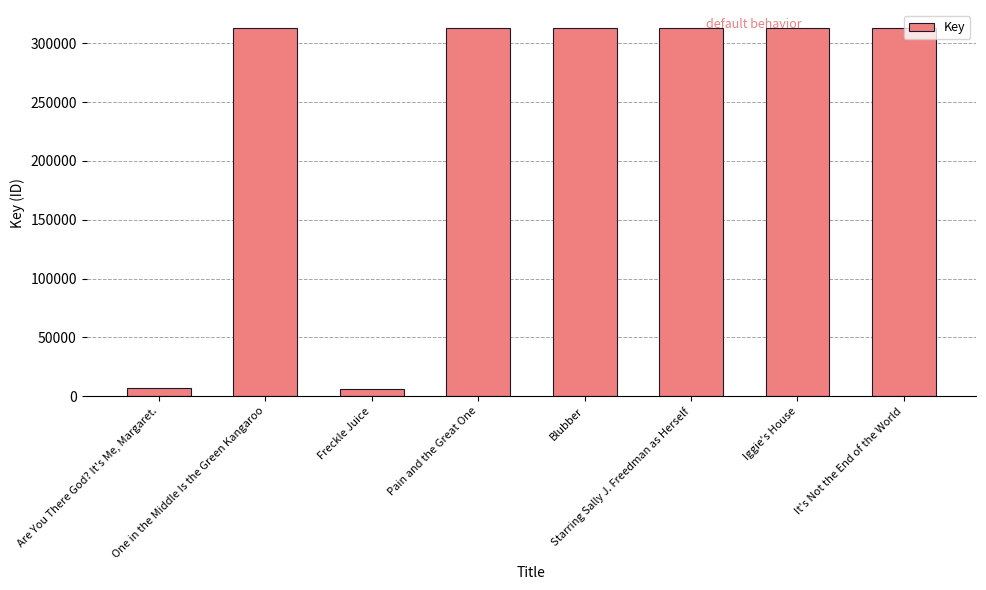

True or false: the data shows 418015 at Starring Sally J. Freedman as Herself.

False